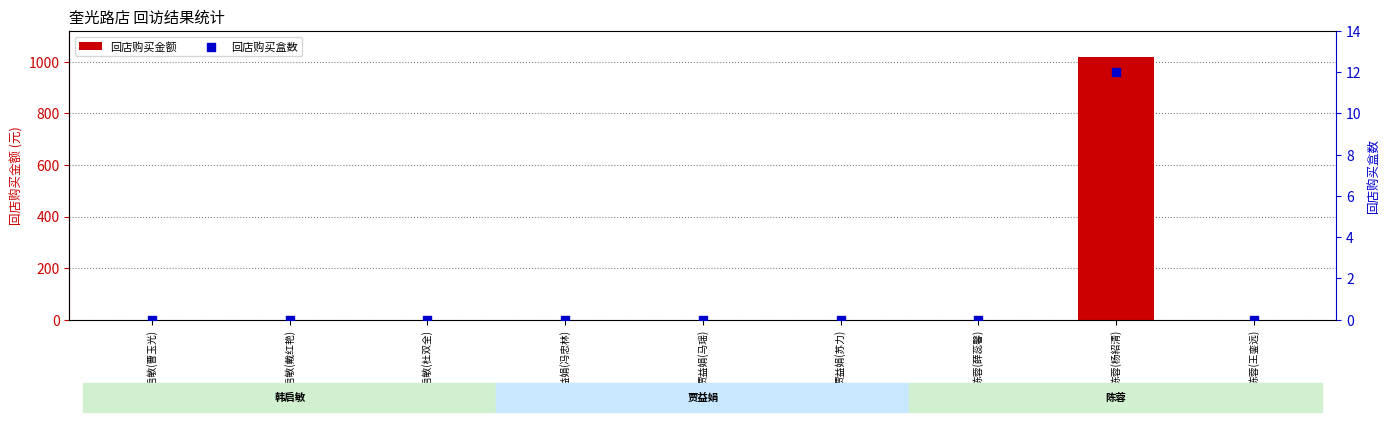

Which series reaches the minimum Y coordinate?

回店购买金额